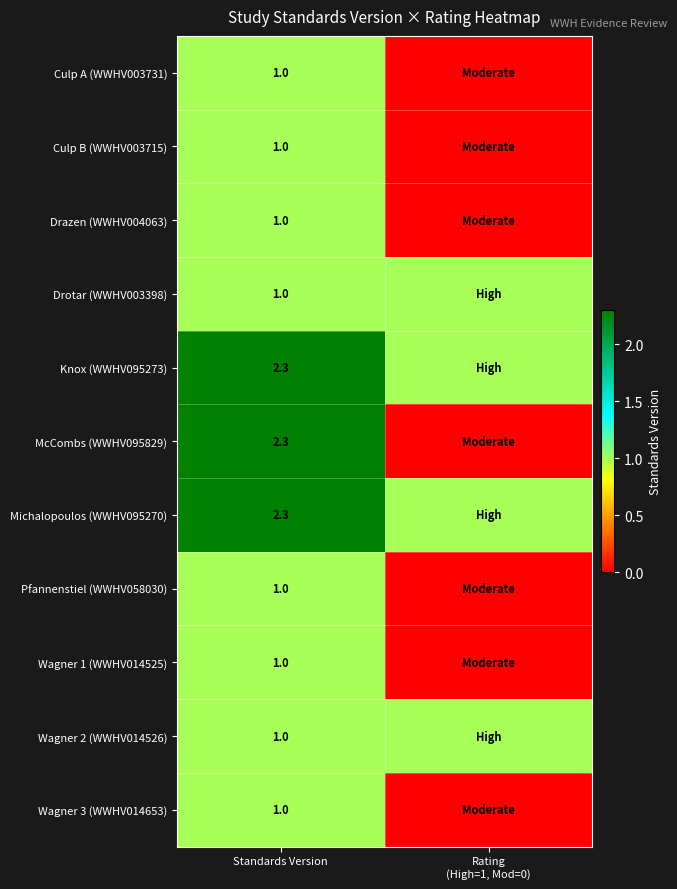

At which category is the sum across all series the highest?

Standards Version